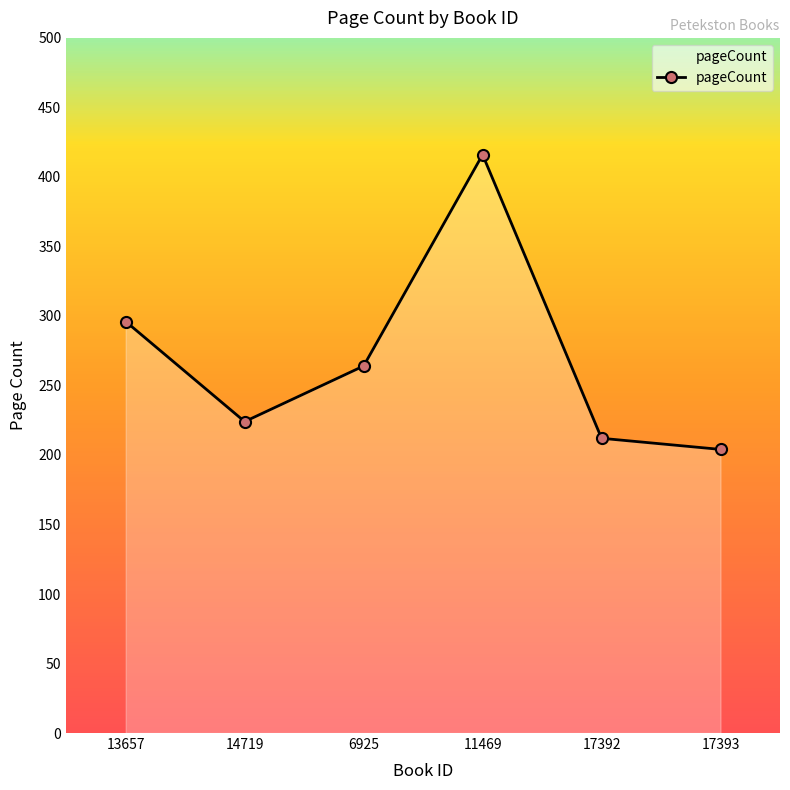

What is the difference between the maximum and minimum values?

212